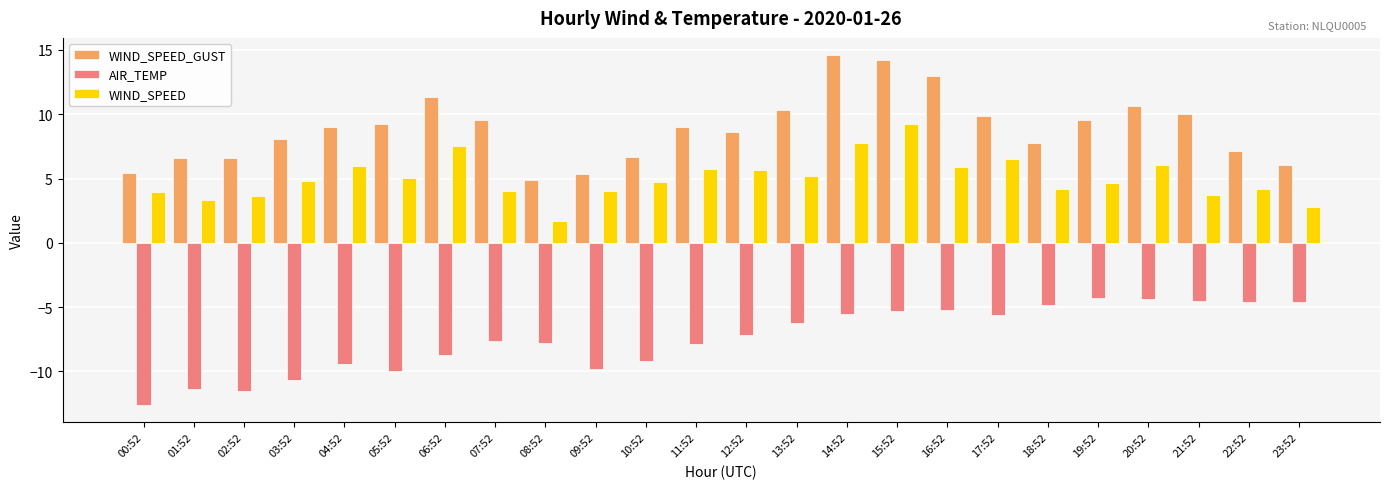

How many values in the AIR_TEMP series are below -7?

13